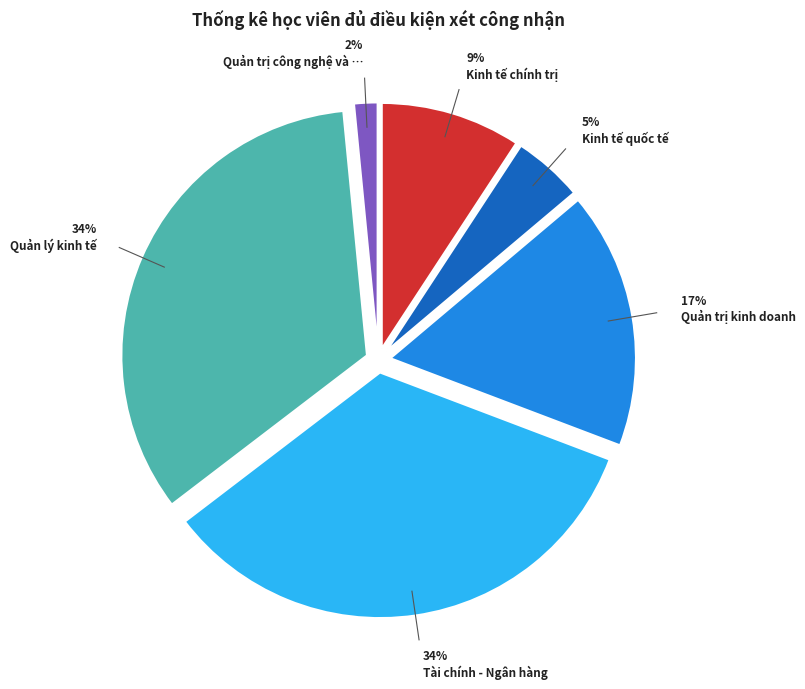

Is there a majority slice in this chart?

No